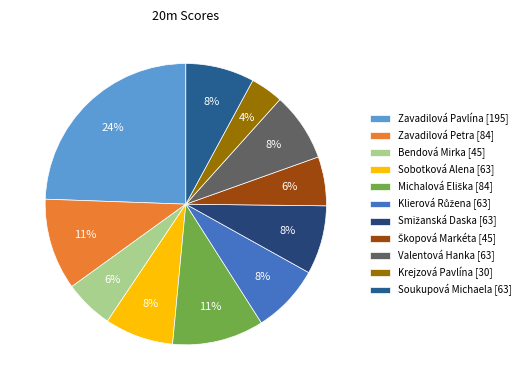

Is it true that Krejzová Pavlína is 4% of the pie?

True